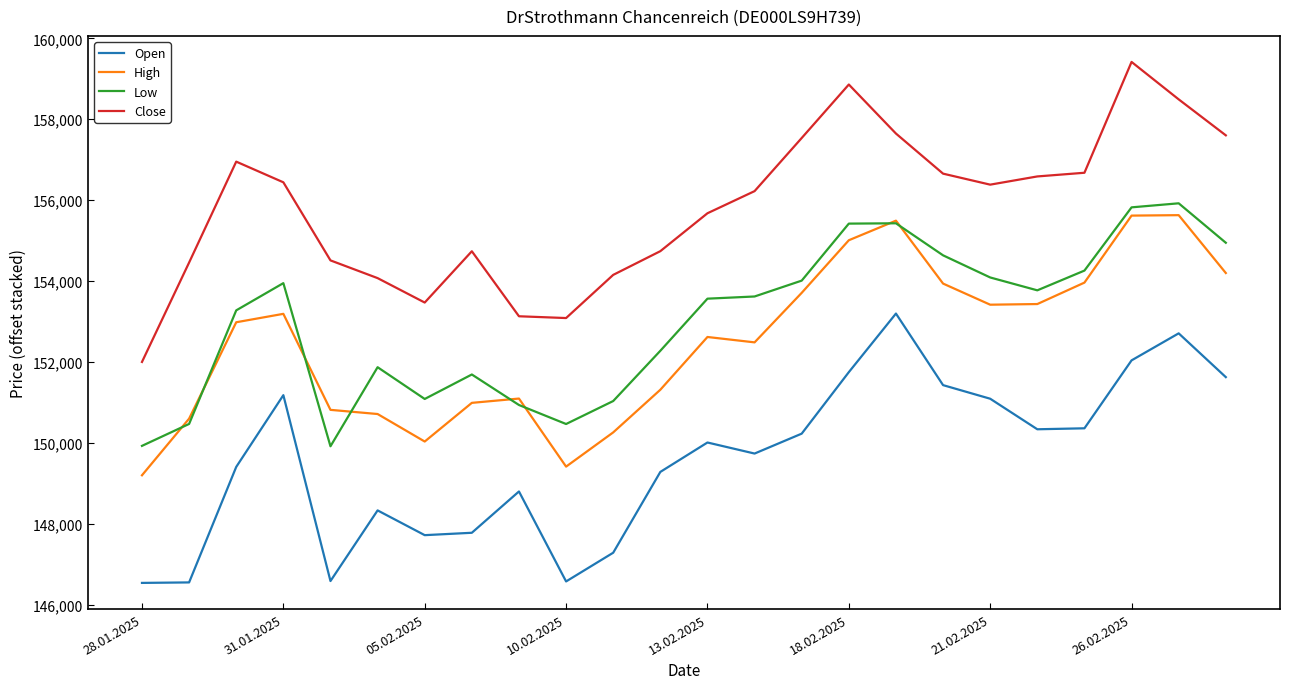

True or false: Low and High intersect in this chart.

True